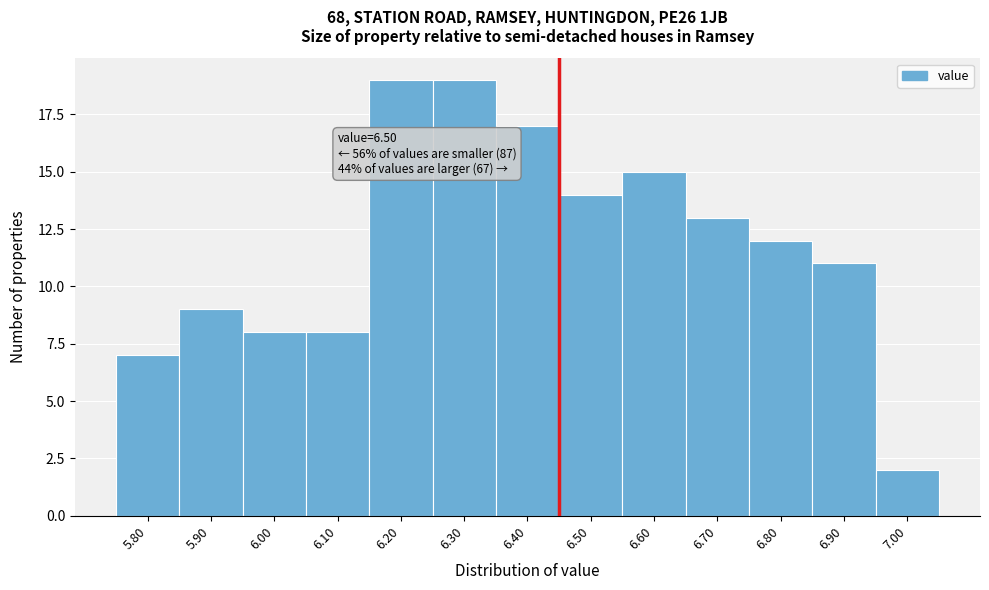

Reading right to left, extract all data points from this chart.

7.00=2	6.90=11	6.80=12	6.70=13	6.60=15	6.50=14	6.40=17	6.30=19	6.20=19	6.10=8	6.00=8	5.90=9	5.80=7